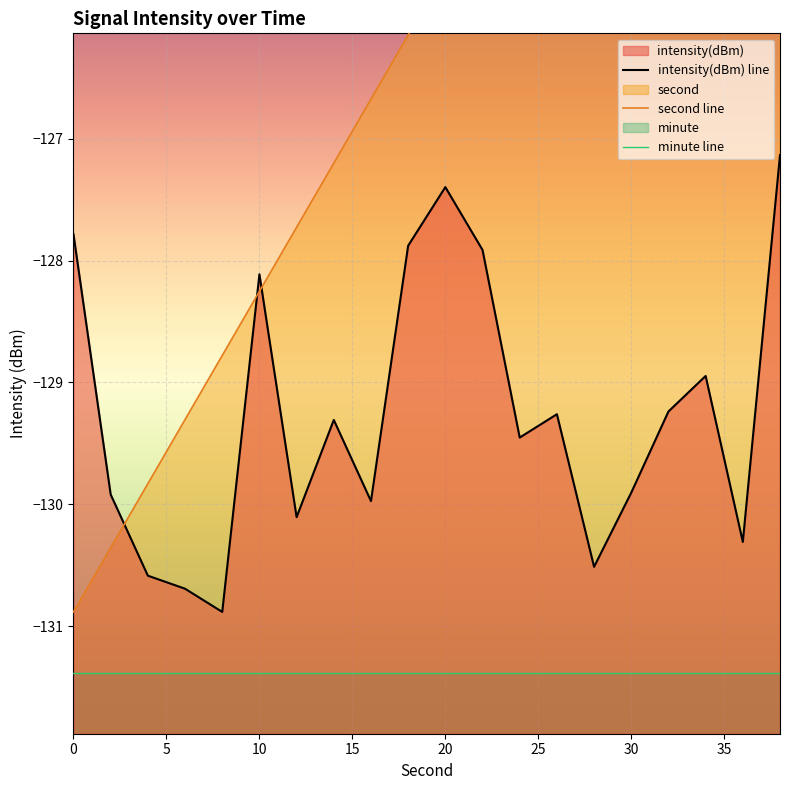

What are all the series names shown in the legend?

intensity(dBm) line, second line, minute line